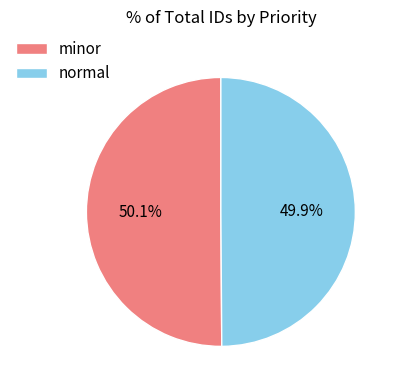

What portion of the pie excludes minor?

49.9%